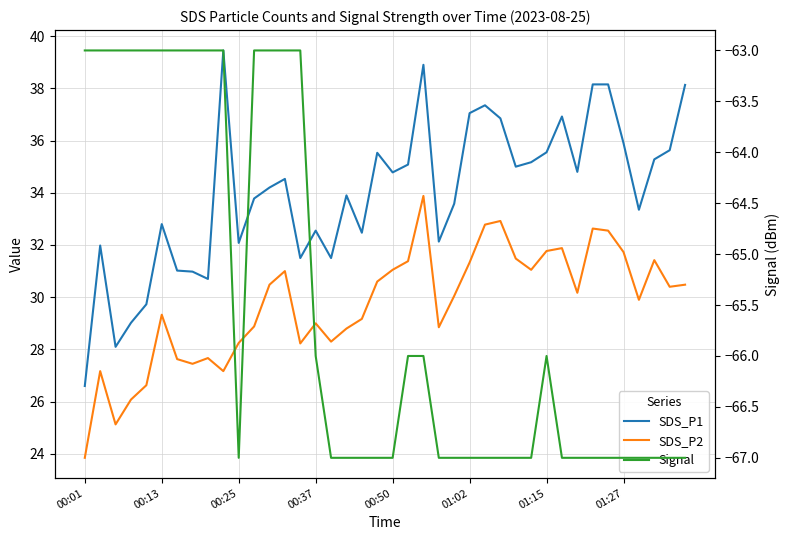

Reading right to left, list all the values displayed in this chart.

SDS_P1: 38.1	35.6	35.3	33.4	35.9	38.1	38.1	34.8	36.9	35.5	35.2	35.0	36.9	37.4	37.0	33.6	32.1	38.9	35.1	34.8	35.5	32.5	33.9	31.5	32.5	31.5	34.5	34.2	33.8	32.1	39.5	30.7	31.0	31.0	32.8	29.7	29.0	28.1	32.0	26.6
SDS_P2: 30.5	30.4	31.4	29.9	31.7	32.5	32.6	30.2	31.9	31.8	31.1	31.5	32.9	32.8	31.3	30.1	28.9	33.9	31.4	31.1	30.6	29.2	28.8	28.3	29.0	28.2	31.0	30.5	28.9	28.2	27.2	27.7	27.4	27.6	29.3	26.6	26.1	25.1	27.2	23.9
Signal: -67.0	-67.0	-67.0	-67.0	-67.0	-67.0	-67.0	-67.0	-67.0	-66.0	-67.0	-67.0	-67.0	-67.0	-67.0	-67.0	-67.0	-66.0	-66.0	-67.0	-67.0	-67.0	-67.0	-67.0	-66.0	-63.0	-63.0	-63.0	-63.0	-67.0	-63.0	-63.0	-63.0	-63.0	-63.0	-63.0	-63.0	-63.0	-63.0	-63.0